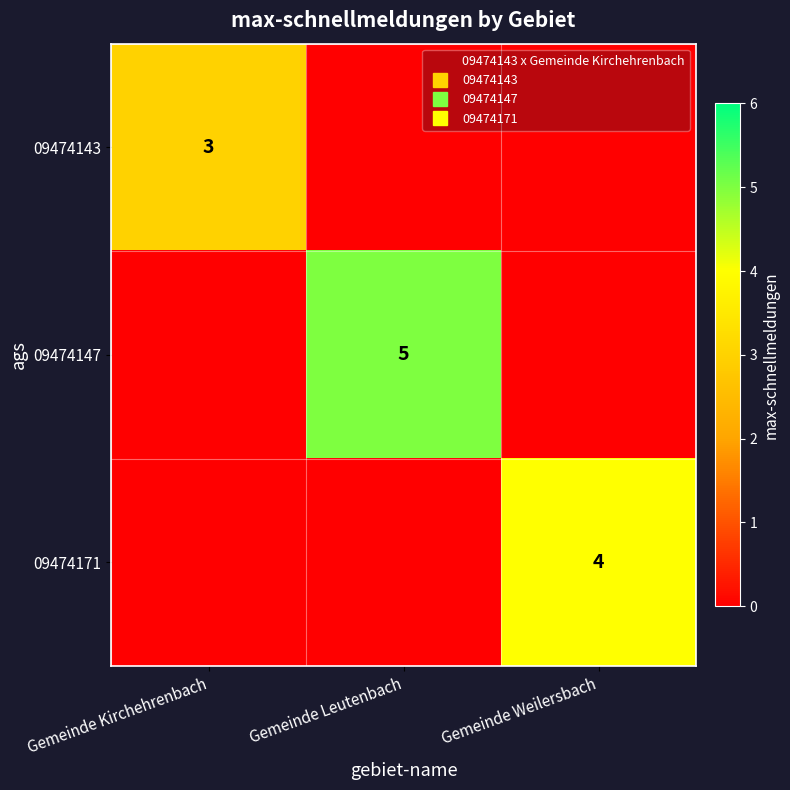

Which category has the highest value across all series?

Gemeinde Leutenbach